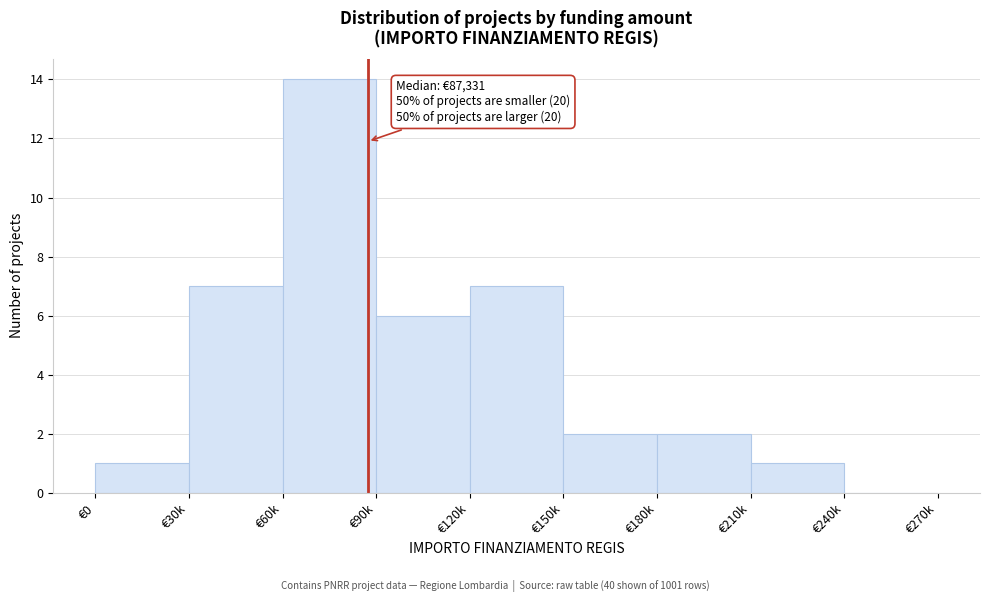

Reading left to right, what are all the values shown in this chart?

€0=1	€30k=7	€60k=14	€90k=6	€120k=7	€150k=2	€180k=2	€210k=1	€240k=0